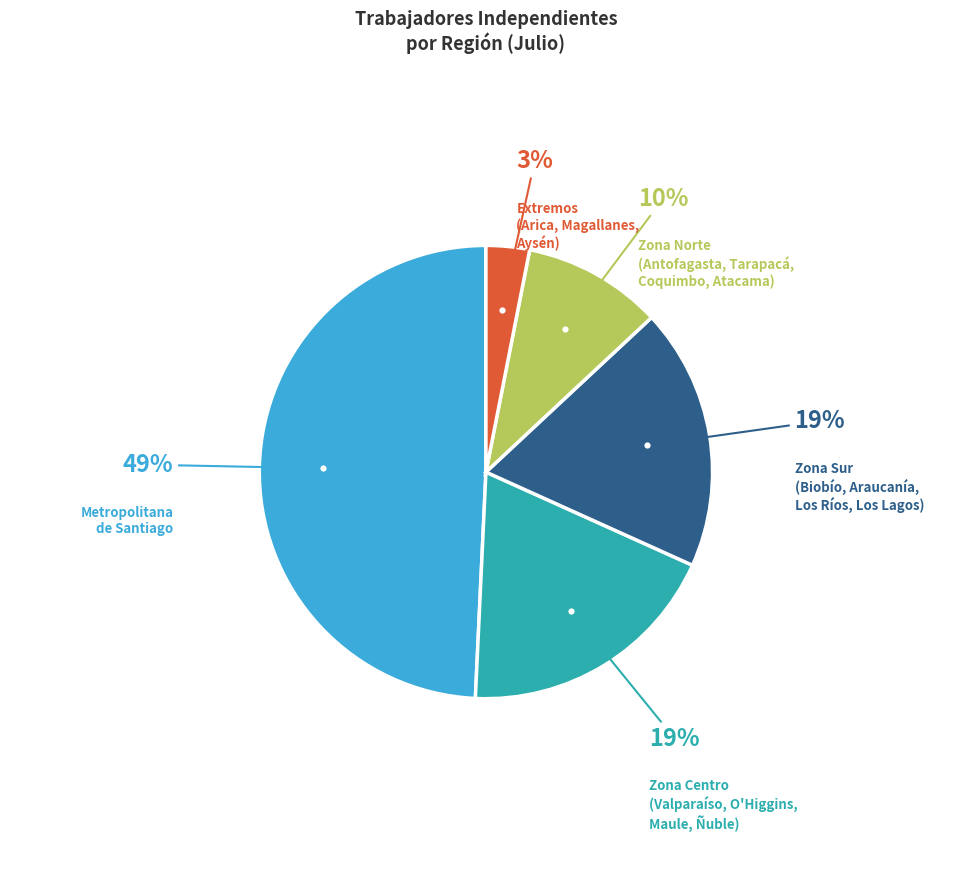

To the nearest percent, what is the average slice percentage?

20%